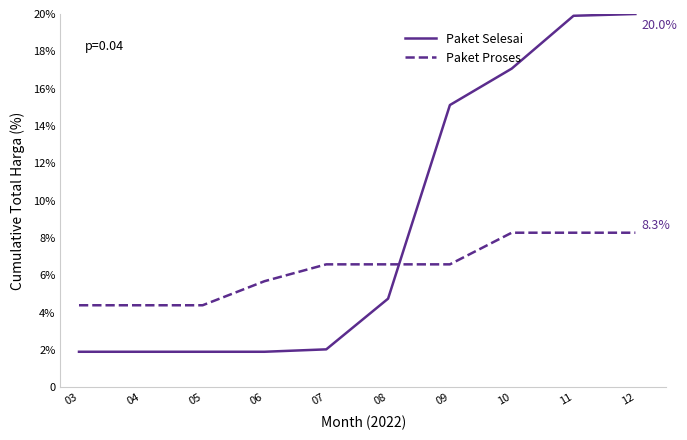

Read the Paket Proses value at 05.

4.4